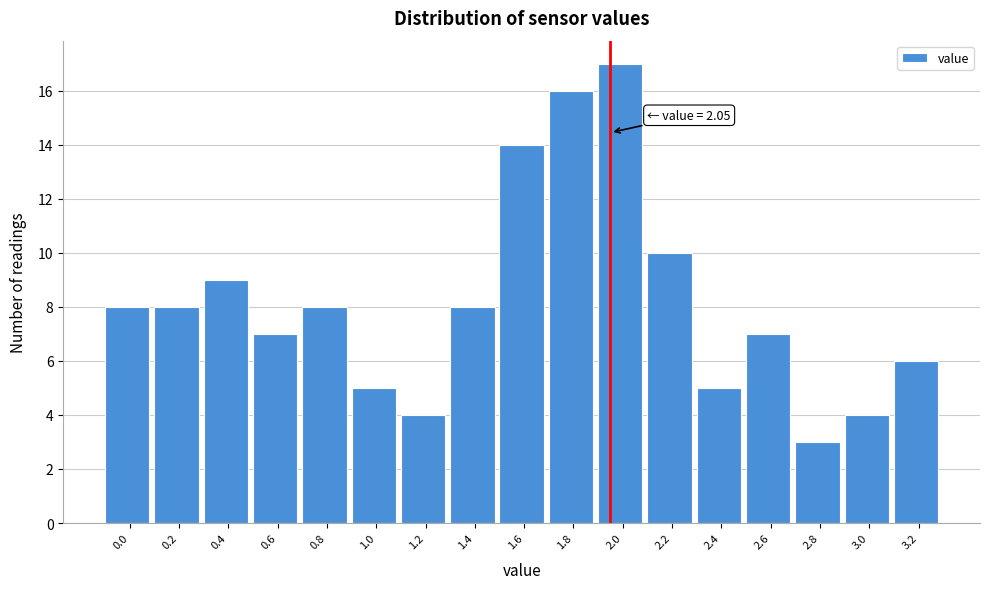

Reading right to left, transcribe all the data shown in this chart.

6	4	3	7	5	10	17	16	14	8	4	5	8	7	9	8	8